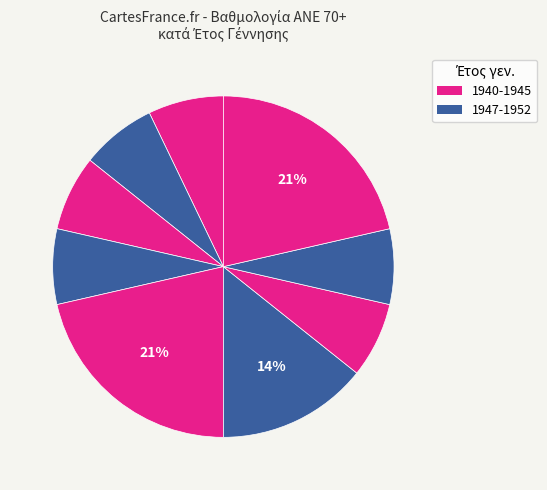

How many slices are in this pie chart?

9